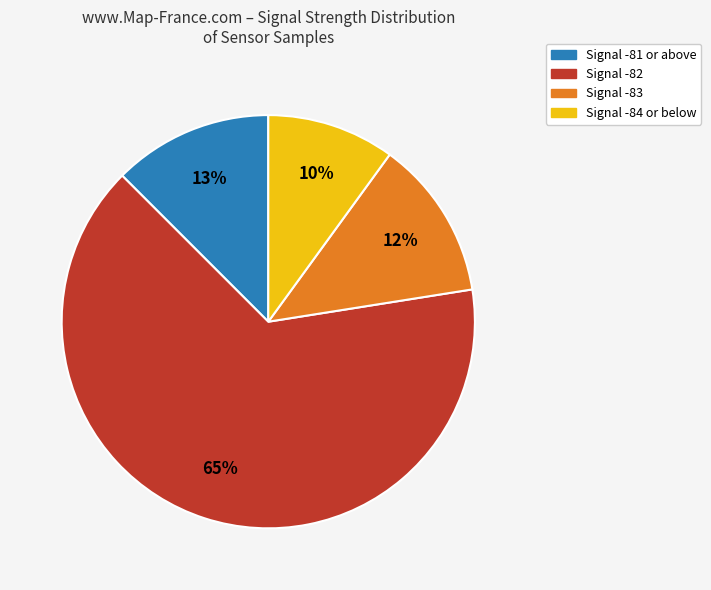

How many segments does this pie chart have?

4